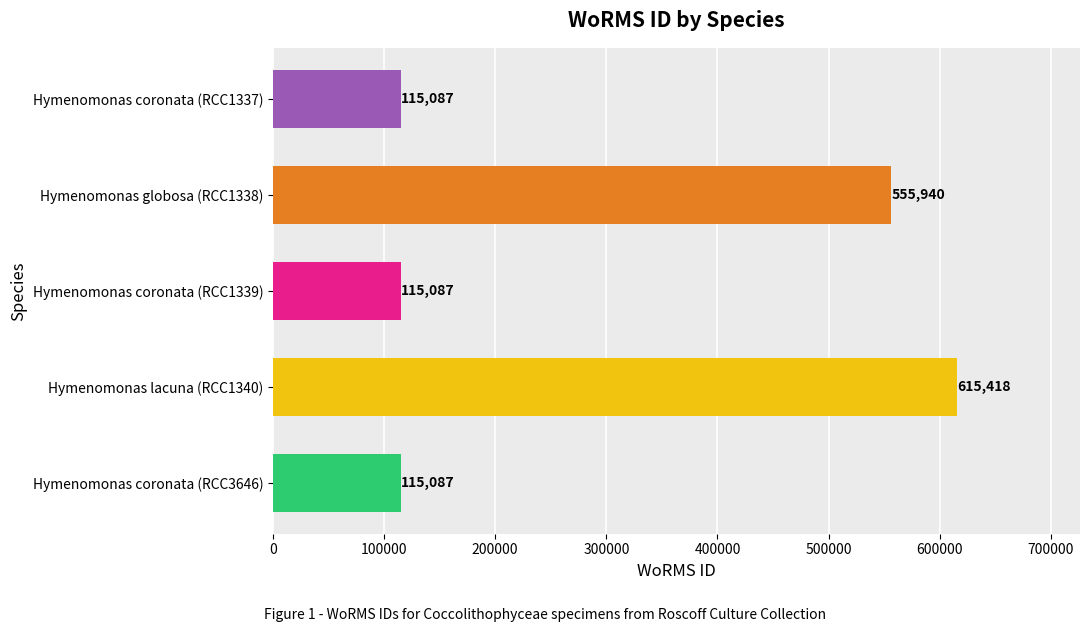

What is the minimum value shown in the chart?

115087